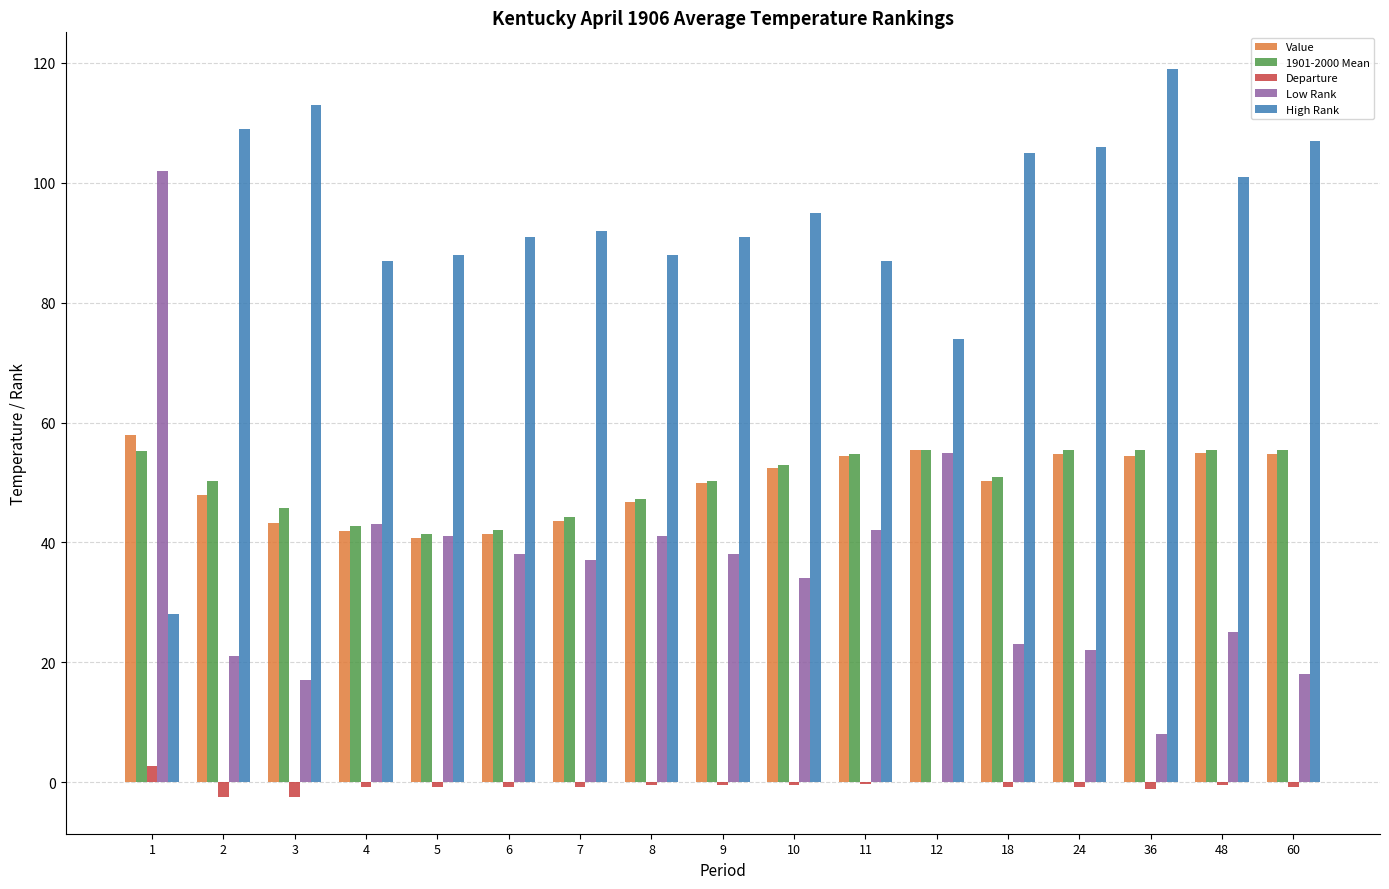

Which series has the largest total across all categories?

High Rank